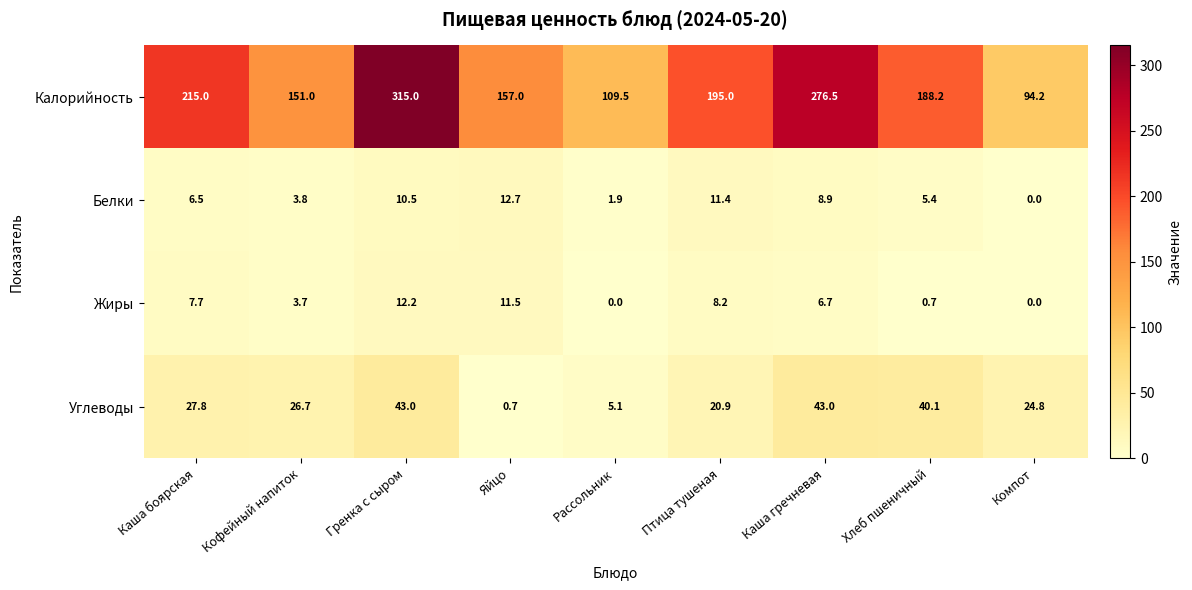

Which series has the largest total across all categories?

Калорийность